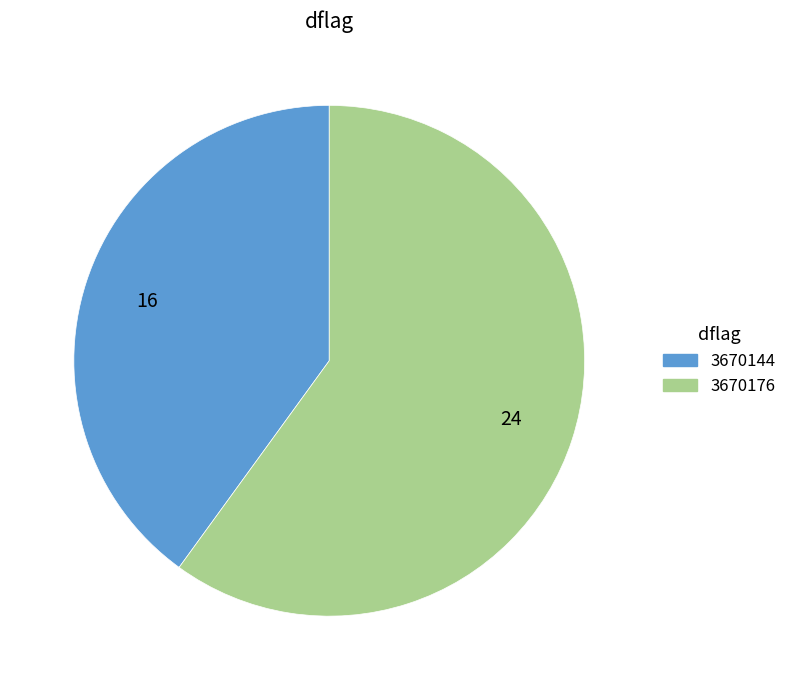

Is there any slice that represents more than half of the pie?

Yes